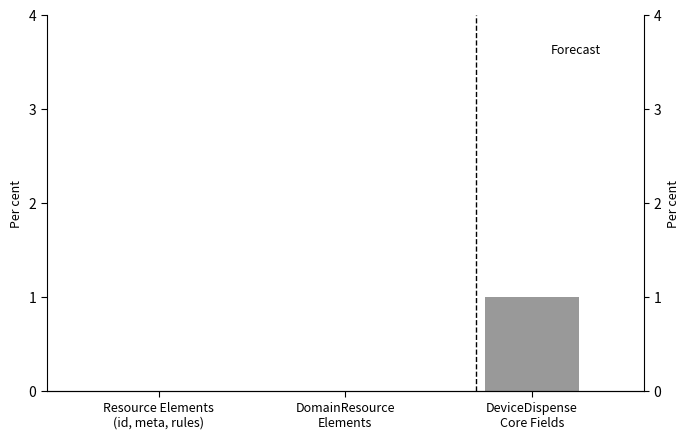

Are the bars horizontal?

No